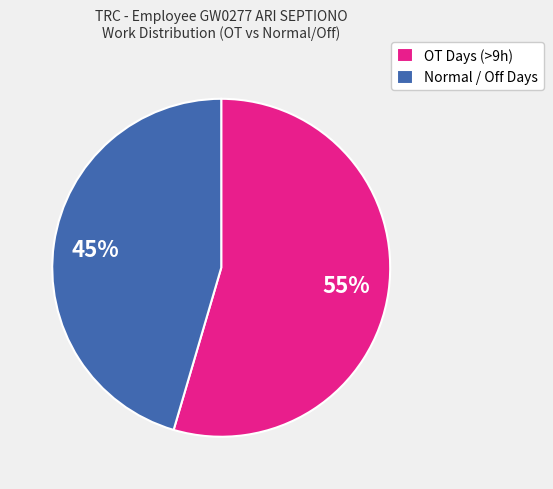

How many slices are in this pie chart?

2